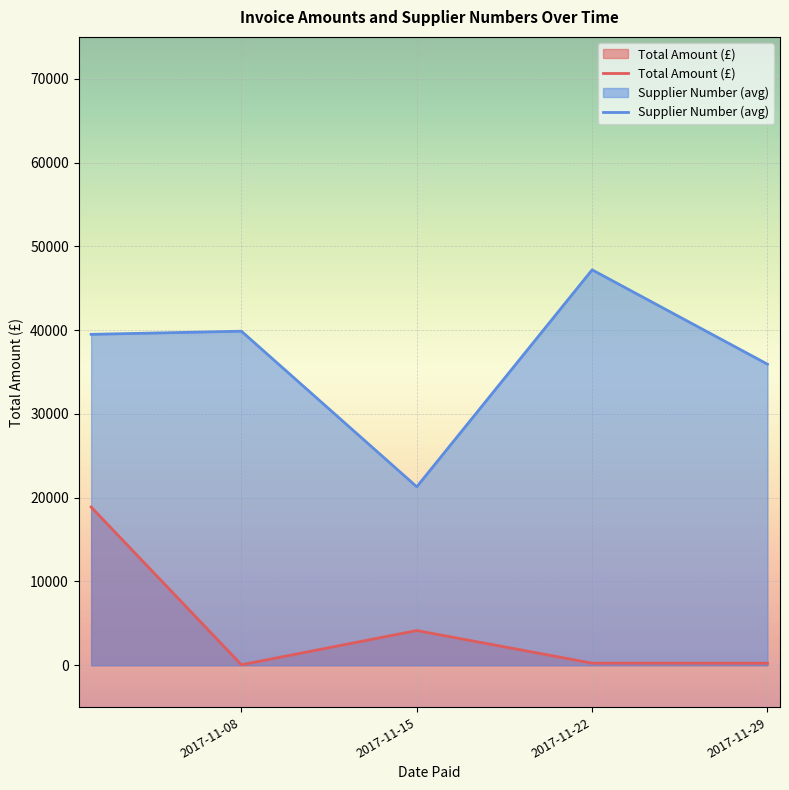

What is the smallest value displayed?

58.1